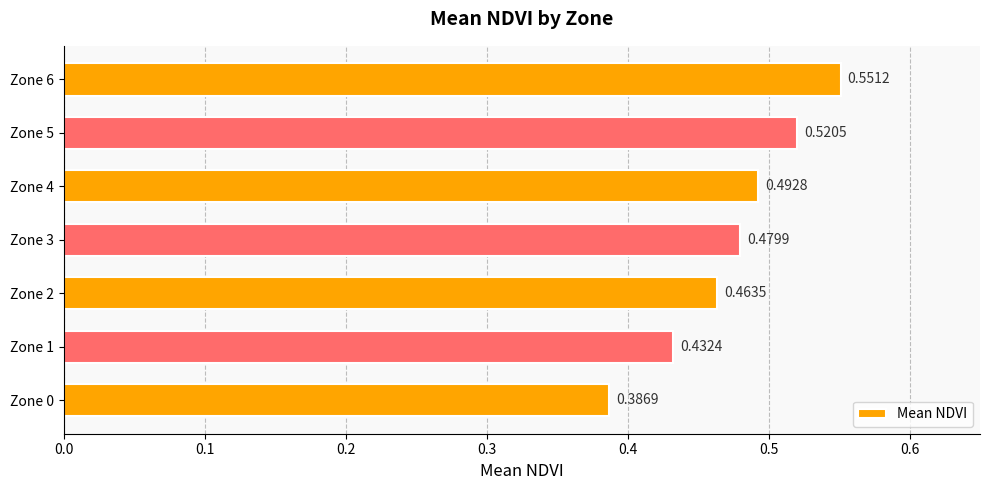

List the labels in order of value, smallest first.

Zone 0, Zone 1, Zone 2, Zone 3, Zone 4, Zone 5, Zone 6